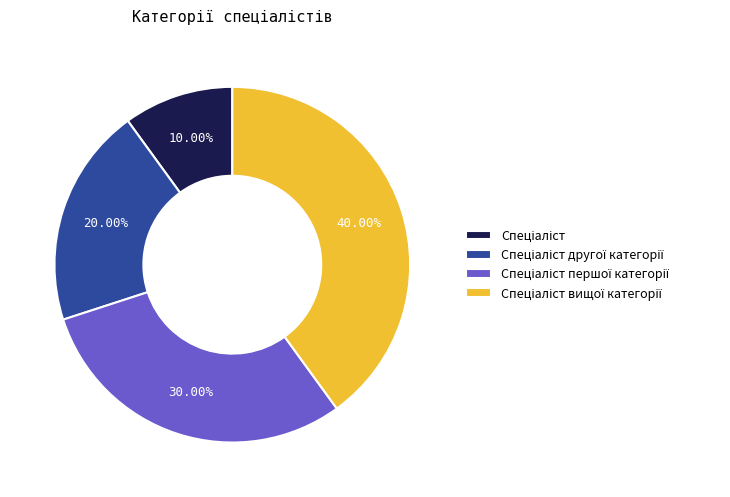

Does any single category account for the majority?

No